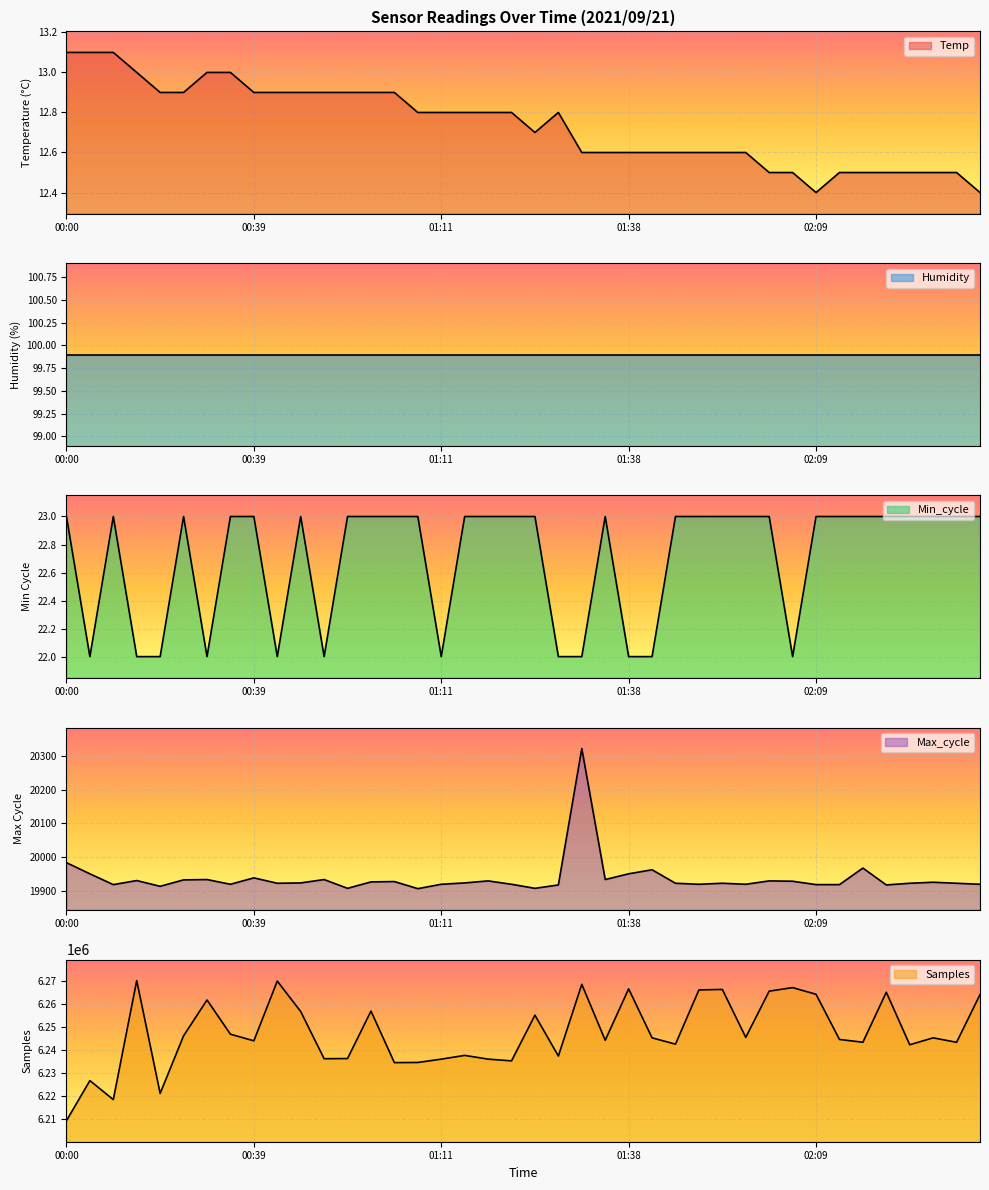

True or false: Max_cycle has more than 0 interior local peaks.

True